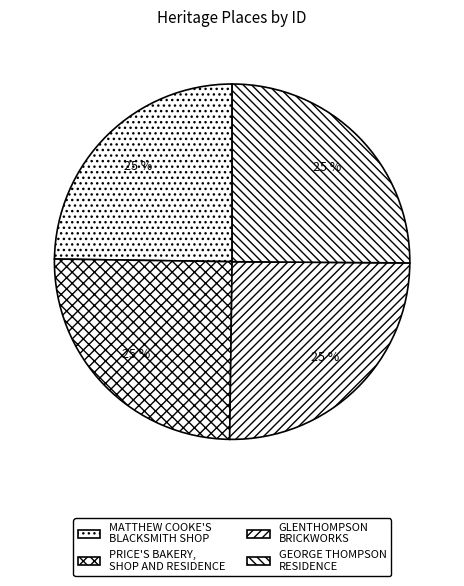

To the nearest percent, what percentage of the pie is GEORGE THOMPSON RESIDENCE?

25%